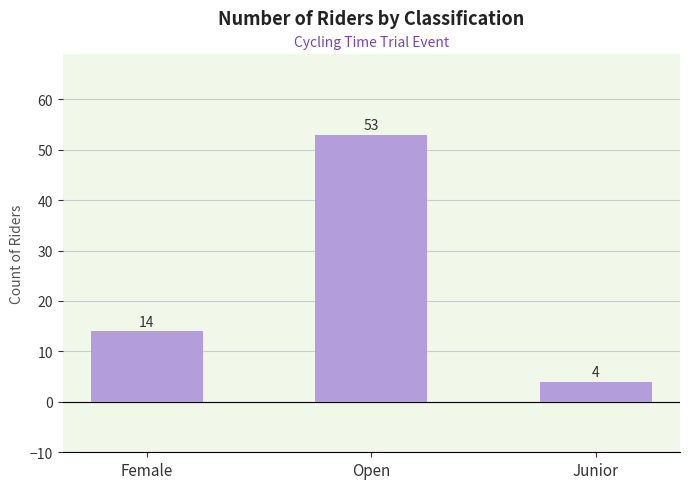

Reading right to left, extract all data points from this chart.

4	53	14